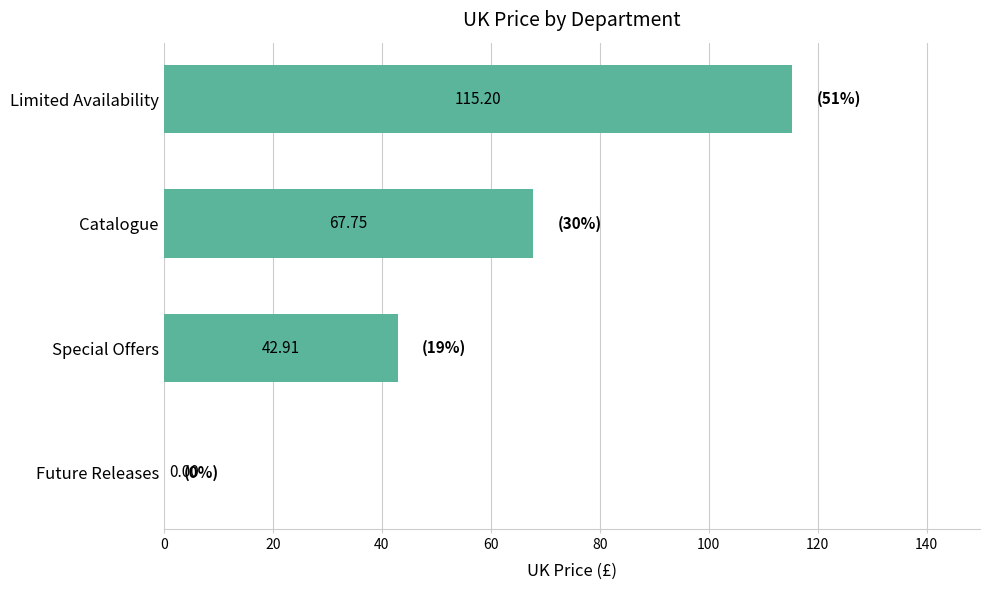

What is the sum of all values?

225.9